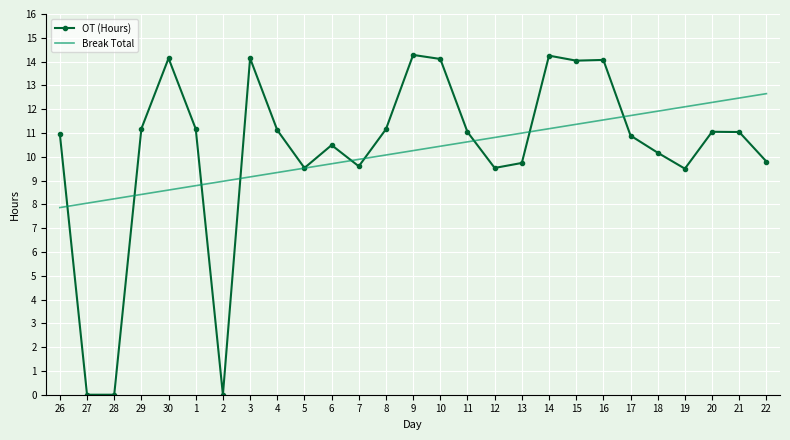

How many values in the Break Total series exceed 10?

15